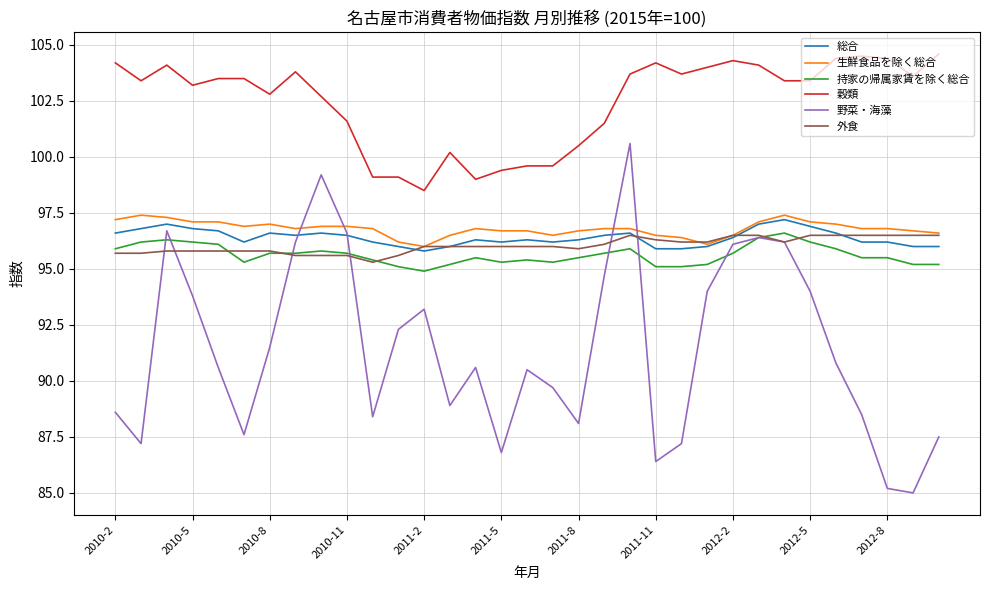

Which series has the largest range (max minus min)?

野菜・海藻